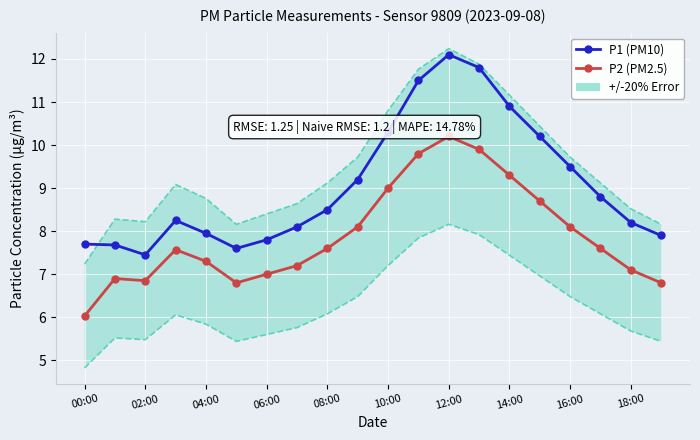

Between 00:00 and 14:00, which series saw the biggest shift?

P2 (PM2.5)